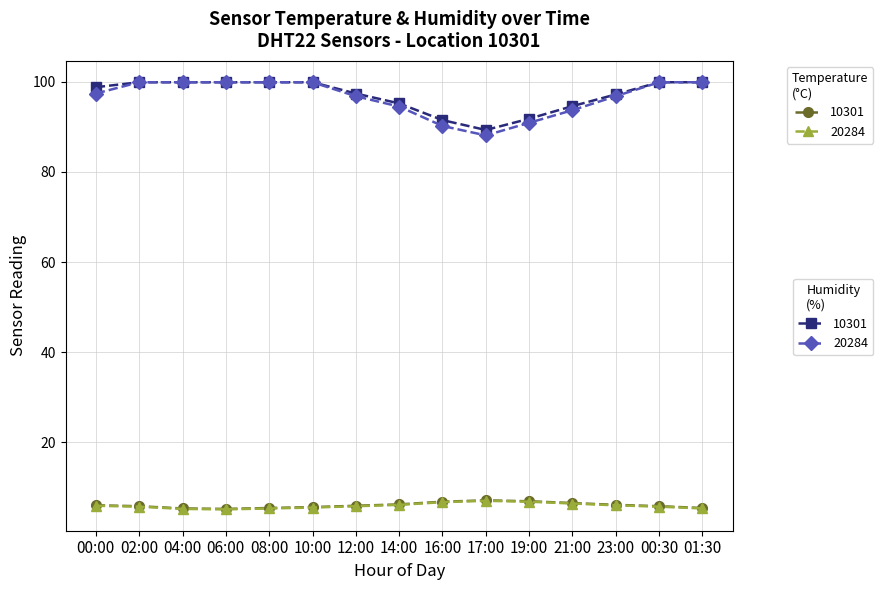

What is the total value across all series at 16:00?

195.2